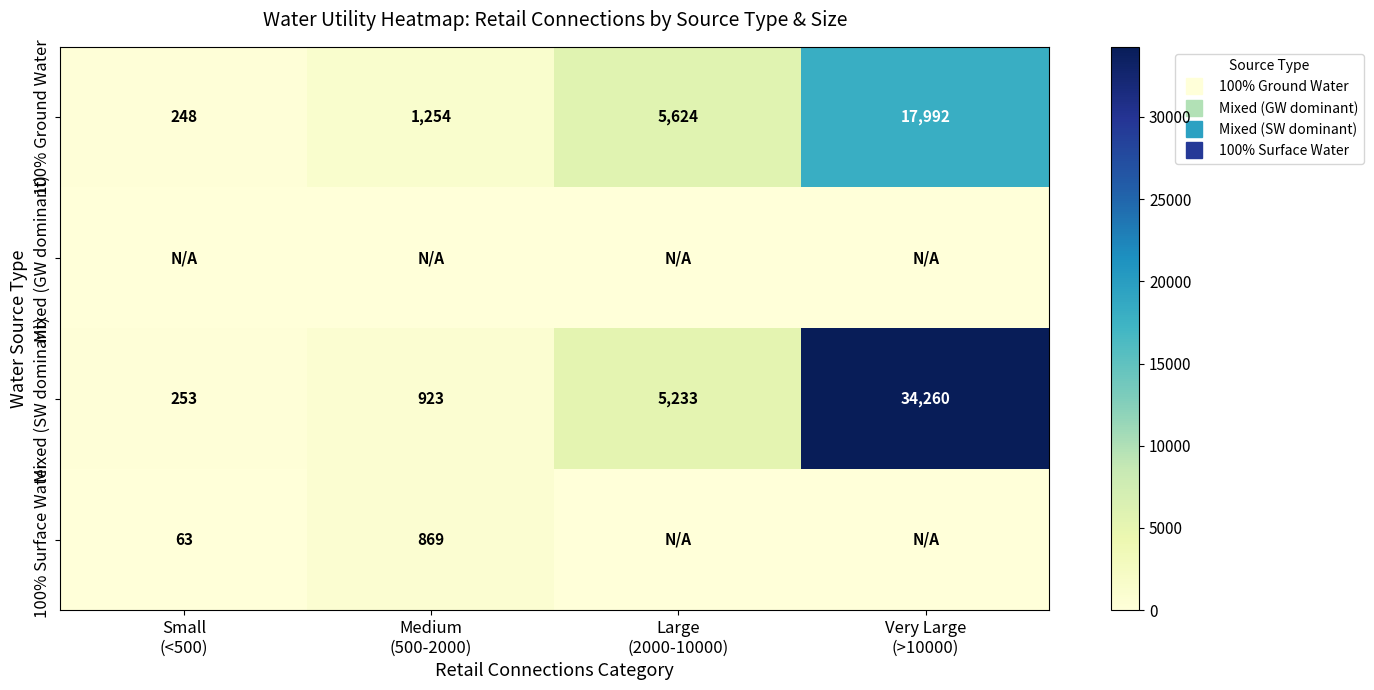

What is the difference between the second highest and minimum values in the 100% Surface Water series?

63.0